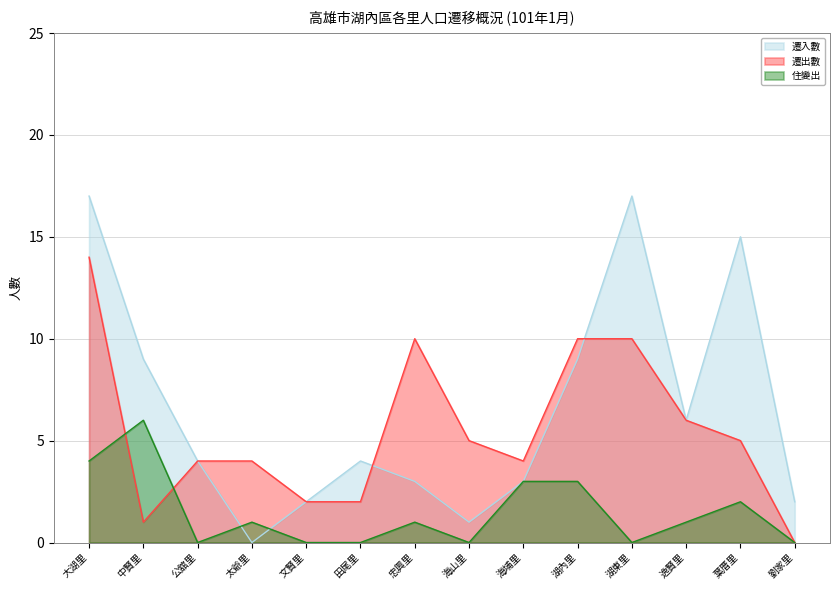

The value of 遷入數 at 大湖里 is 26. True or false?

False